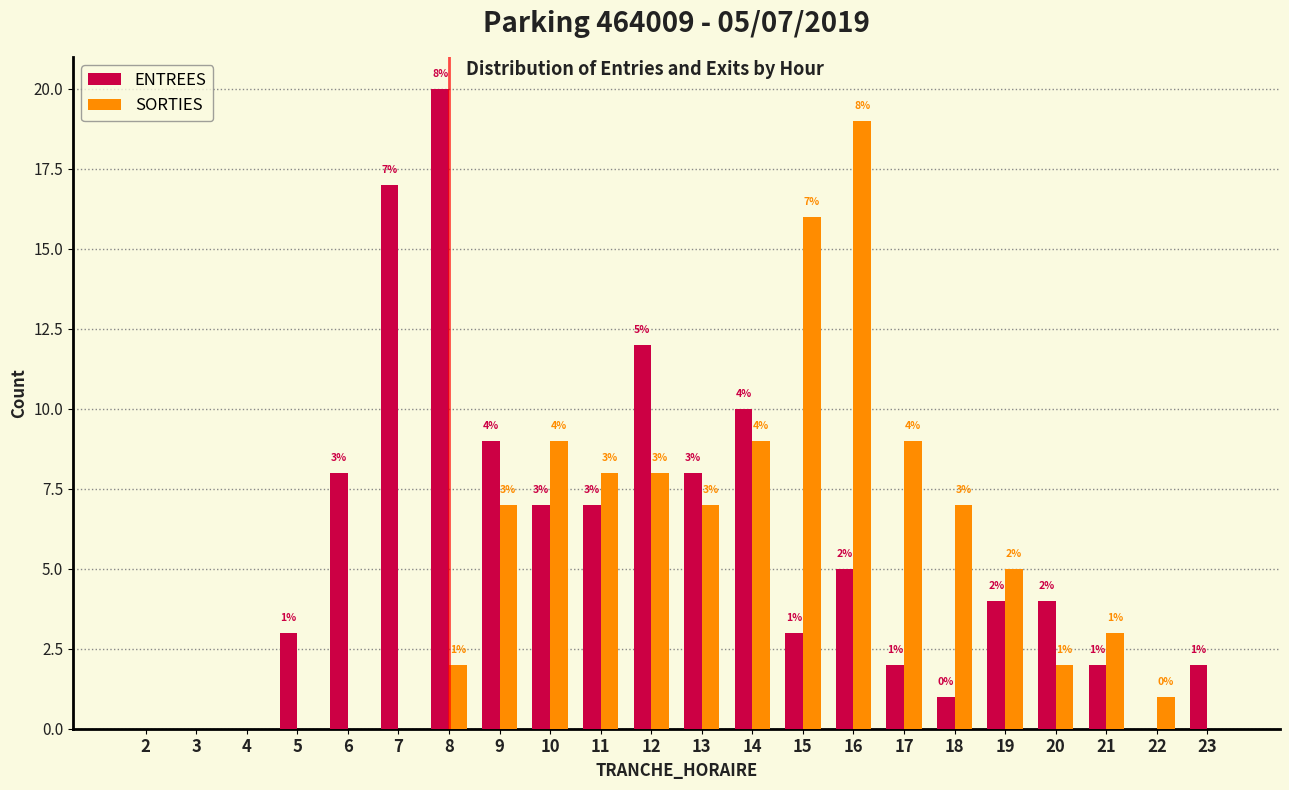

Reading left to right, extract all data points from this chart.

ENTREES: 2=0	3=0	4=0	5=3	6=8	7=17	8=20	9=9	10=7	11=7	12=12	13=8	14=10	15=3	16=5	17=2	18=1	19=4	20=4	21=2	22=0	23=2
SORTIES: 2=0	3=0	4=0	5=0	6=0	7=0	8=2	9=7	10=9	11=8	12=8	13=7	14=9	15=16	16=19	17=9	18=7	19=5	20=2	21=3	22=1	23=0